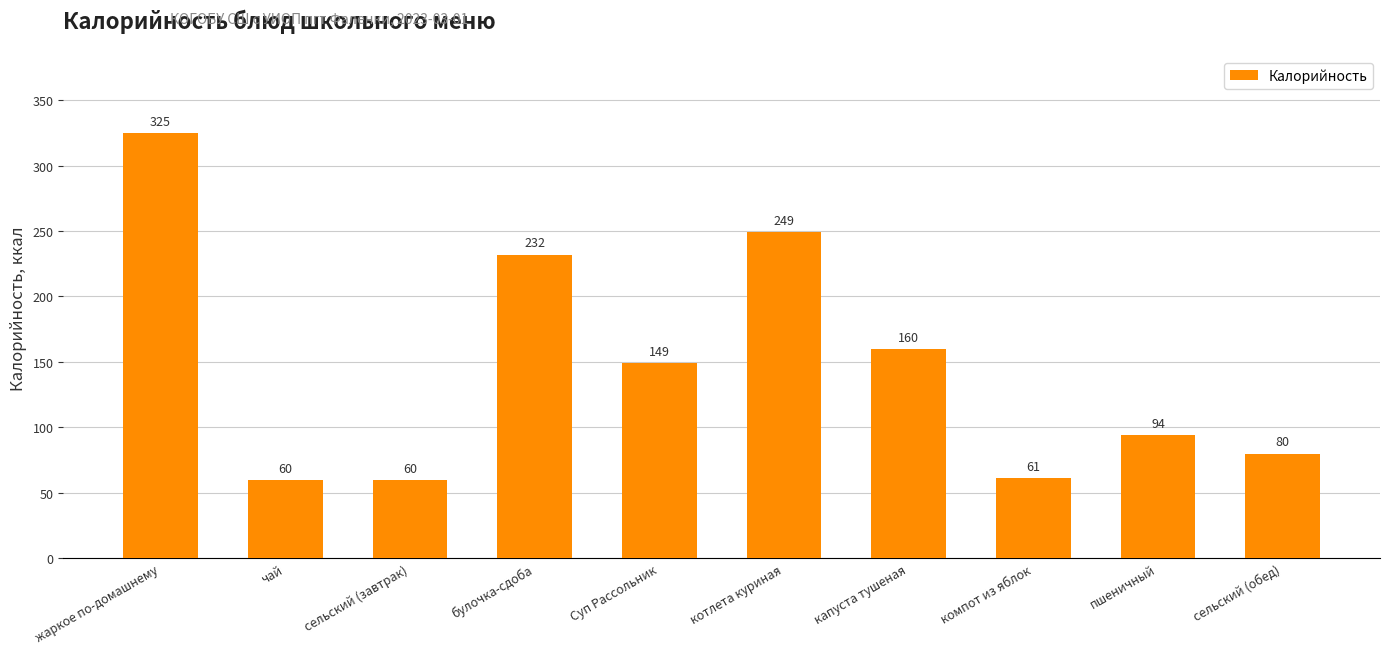

Which has a higher value, пшеничный or сельский (завтрак)?

пшеничный